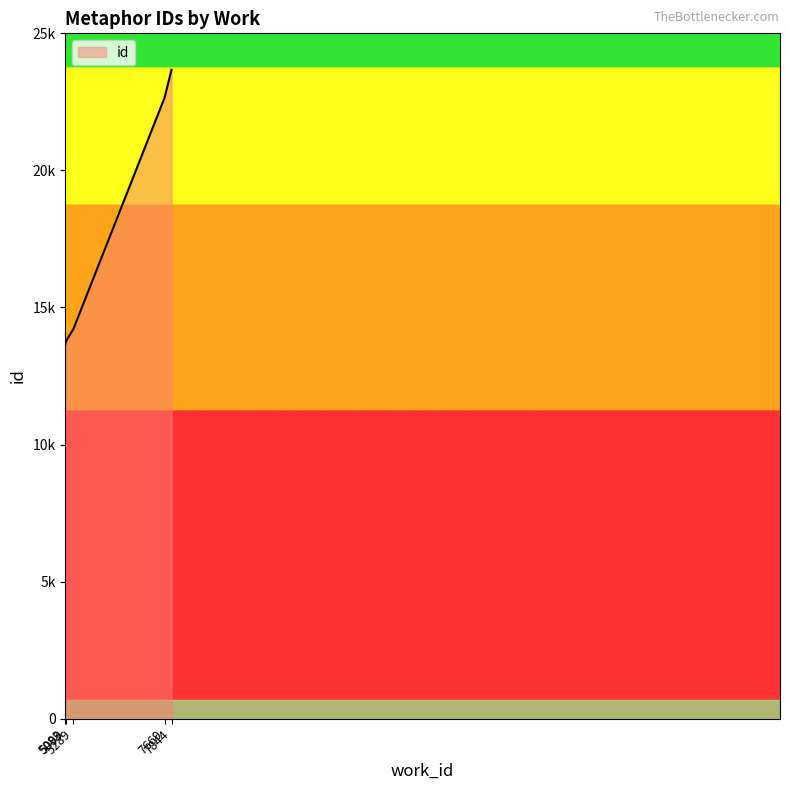

Which category has the highest value across all series?

7844